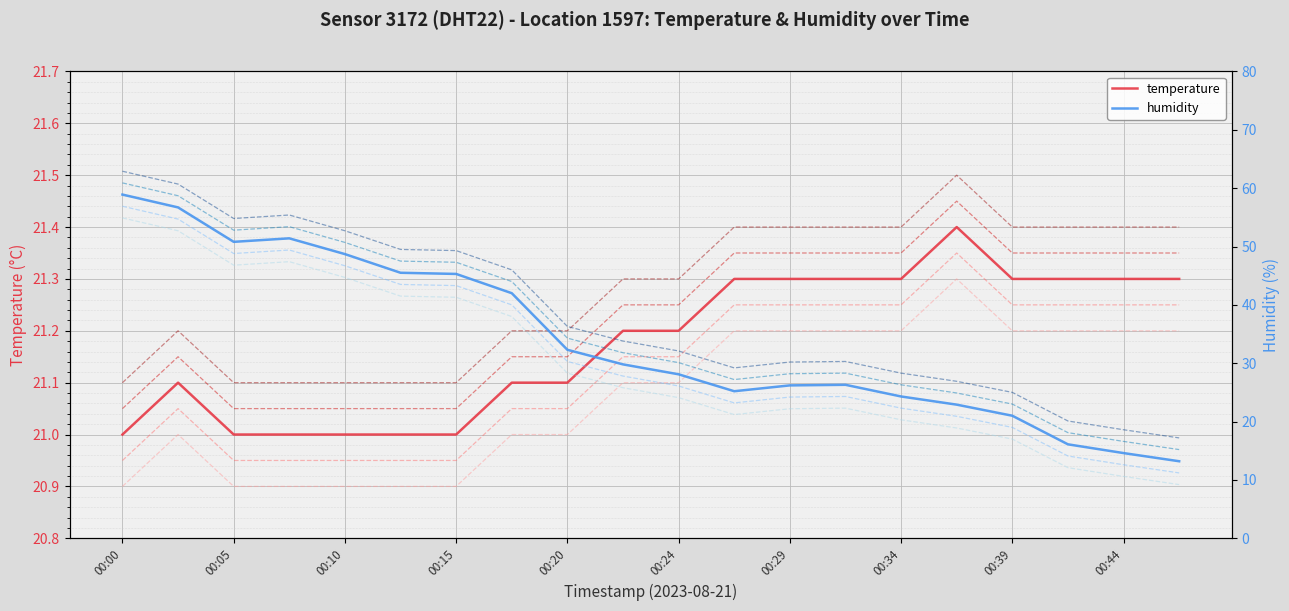

What are all the series names shown in the legend?

temperature, humidity